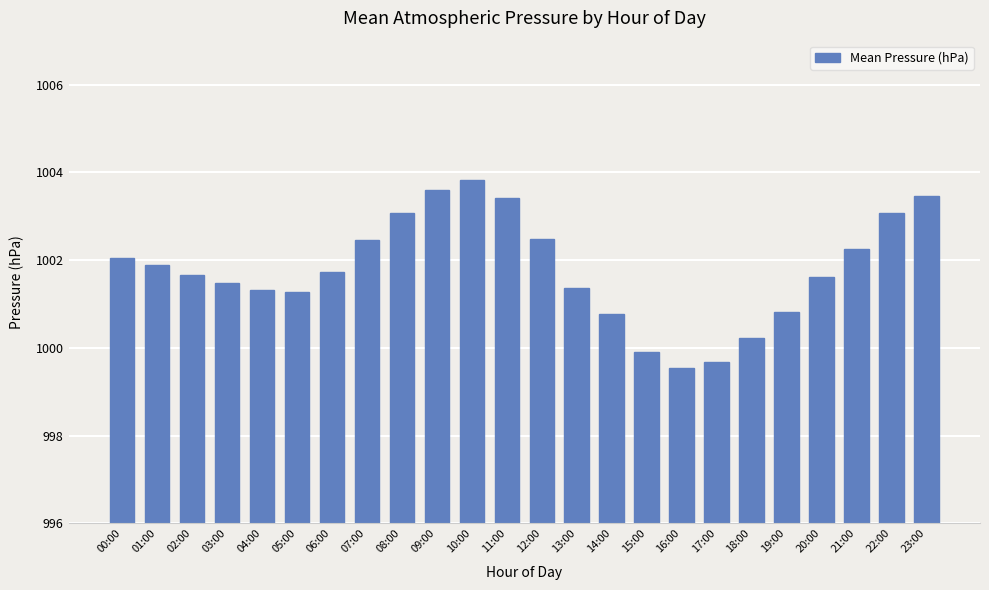

Approximately how many times larger is the value at 21:00 compared to 06:00?

1.0